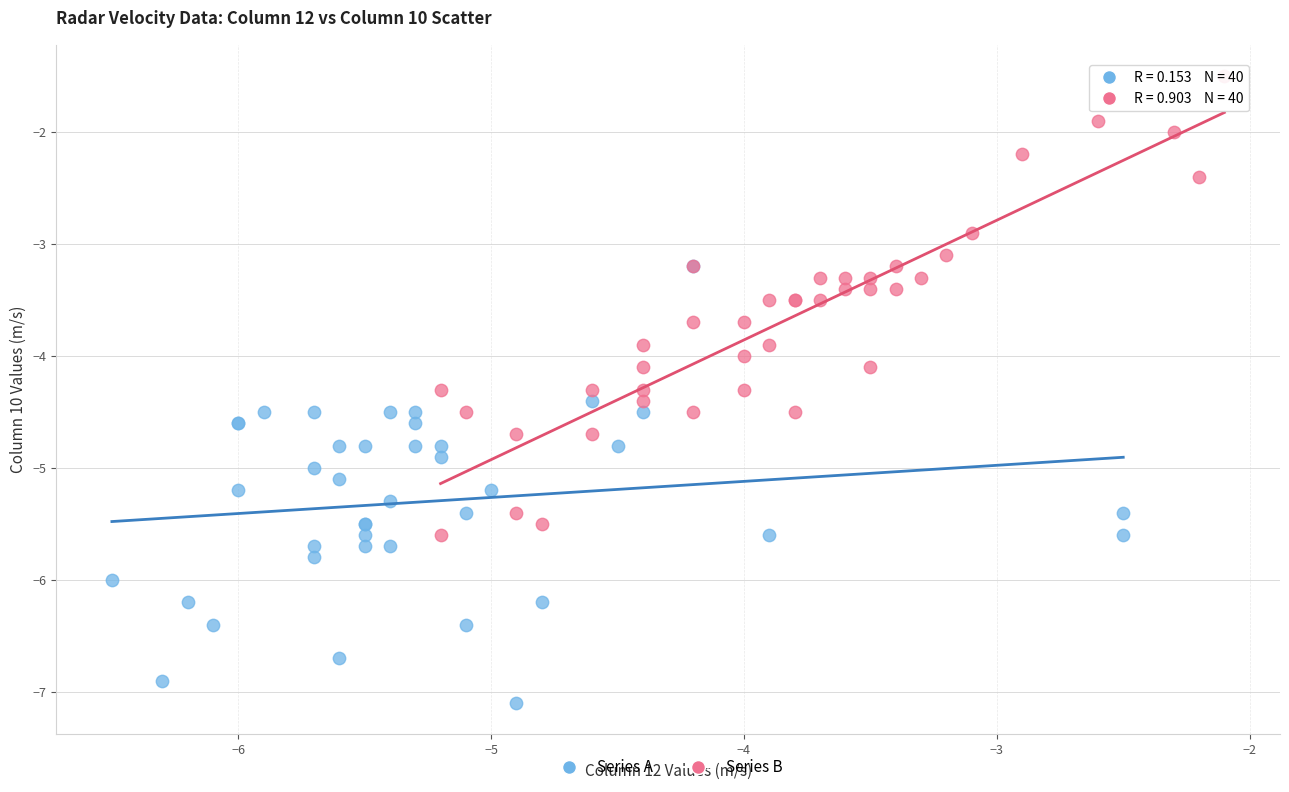

Which series contains the lowest Y value?

Series A